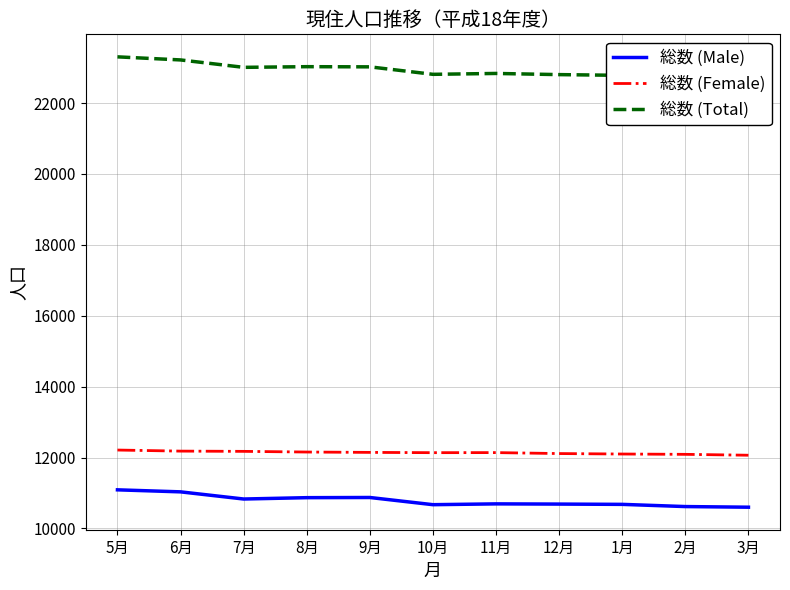

Which series has the largest total across all categories?

総数 (Total)